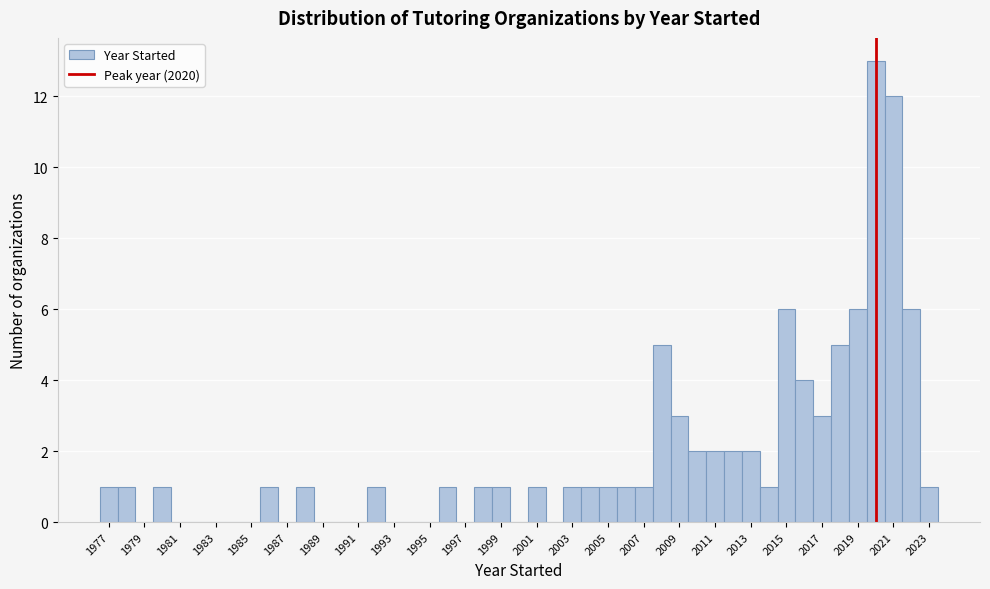

Reading left to right, list every bar in this chart as the range it spans on the x-axis followed by its height. Neither the bar edges nor the heights are printed on the chart, so give them approximately, as read against the axes.

1976.5 to 1977.5: 1
1977.5 to 1978.5: 1
1978.5 to 1979.5: 0
1979.5 to 1980.5: 1
1980.5 to 1981.5: 0
1981.5 to 1982.5: 0
1982.5 to 1983.5: 0
1983.5 to 1984.5: 0
1984.5 to 1985.5: 0
1985.5 to 1986.5: 1
1986.5 to 1987.5: 0
1987.5 to 1988.5: 1
1988.5 to 1989.5: 0
1989.5 to 1990.5: 0
1990.5 to 1991.5: 0
1991.5 to 1992.5: 1
1992.5 to 1993.5: 0
1993.5 to 1994.5: 0
1994.5 to 1995.5: 0
1995.5 to 1996.5: 1
1996.5 to 1997.5: 0
1997.5 to 1998.5: 1
1998.5 to 1999.5: 1
1999.5 to 2000.5: 0
2000.5 to 2001.5: 1
2001.5 to 2002.5: 0
2002.5 to 2003.5: 1
2003.5 to 2004.5: 1
2004.5 to 2005.5: 1
2005.5 to 2006.5: 1
2006.5 to 2007.5: 1
2007.5 to 2008.5: 5
2008.5 to 2009.5: 3
2009.5 to 2010.5: 2
2010.5 to 2011.5: 2
2011.5 to 2012.5: 2
2012.5 to 2013.5: 2
2013.5 to 2014.5: 1
2014.5 to 2015.5: 6
2015.5 to 2016.5: 4
2016.5 to 2017.5: 3
2017.5 to 2018.5: 5
2018.5 to 2019.5: 6
2019.5 to 2020.5: 13
2020.5 to 2021.5: 12
2021.5 to 2022.5: 6
2022.5 to 2023.5: 1